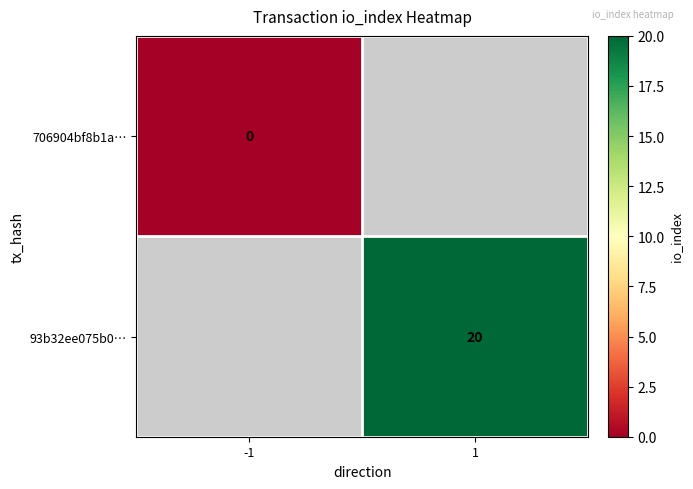

Is it true that 93b32ee075b0… equals 29 at 1?

False